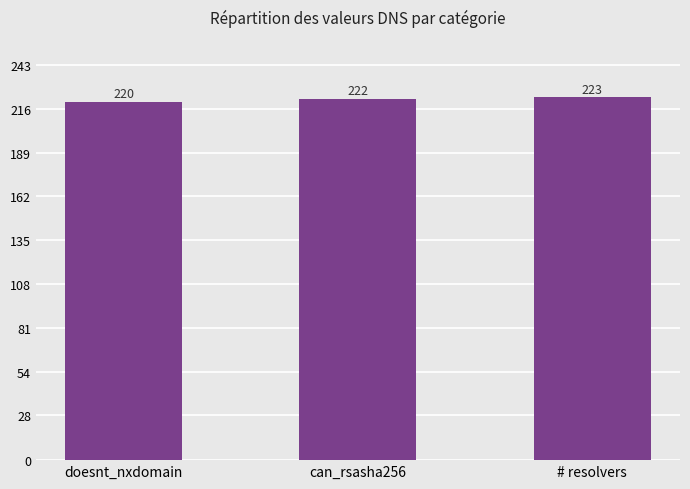

What is the approximate value at doesnt_nxdomain?

220